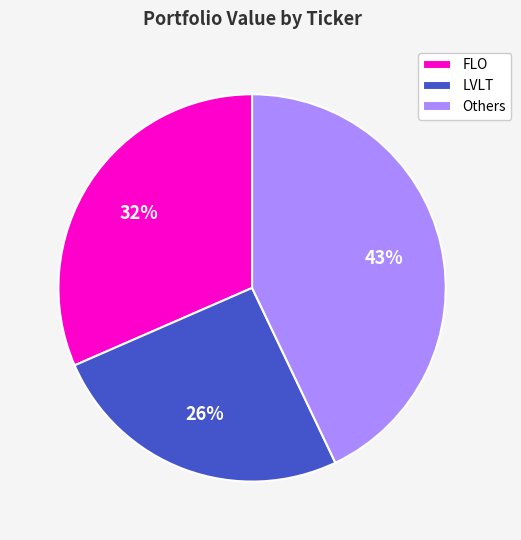

Which category has the biggest portion of the pie?

Others